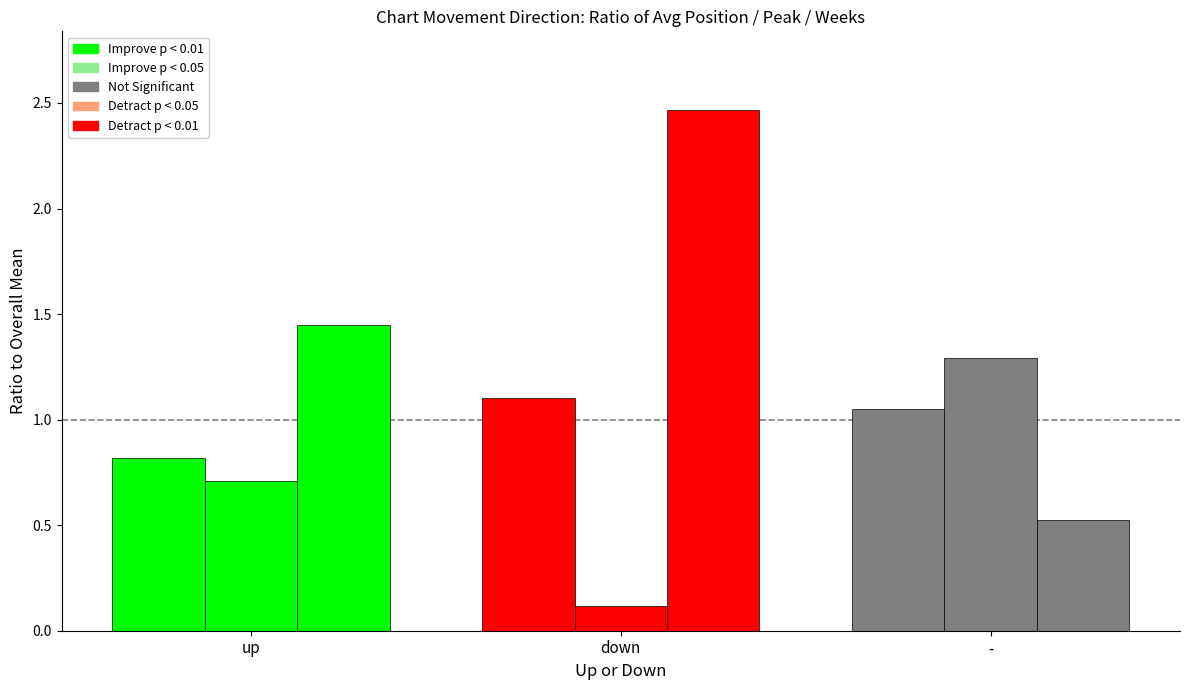

How many categories are shown in the chart?

3